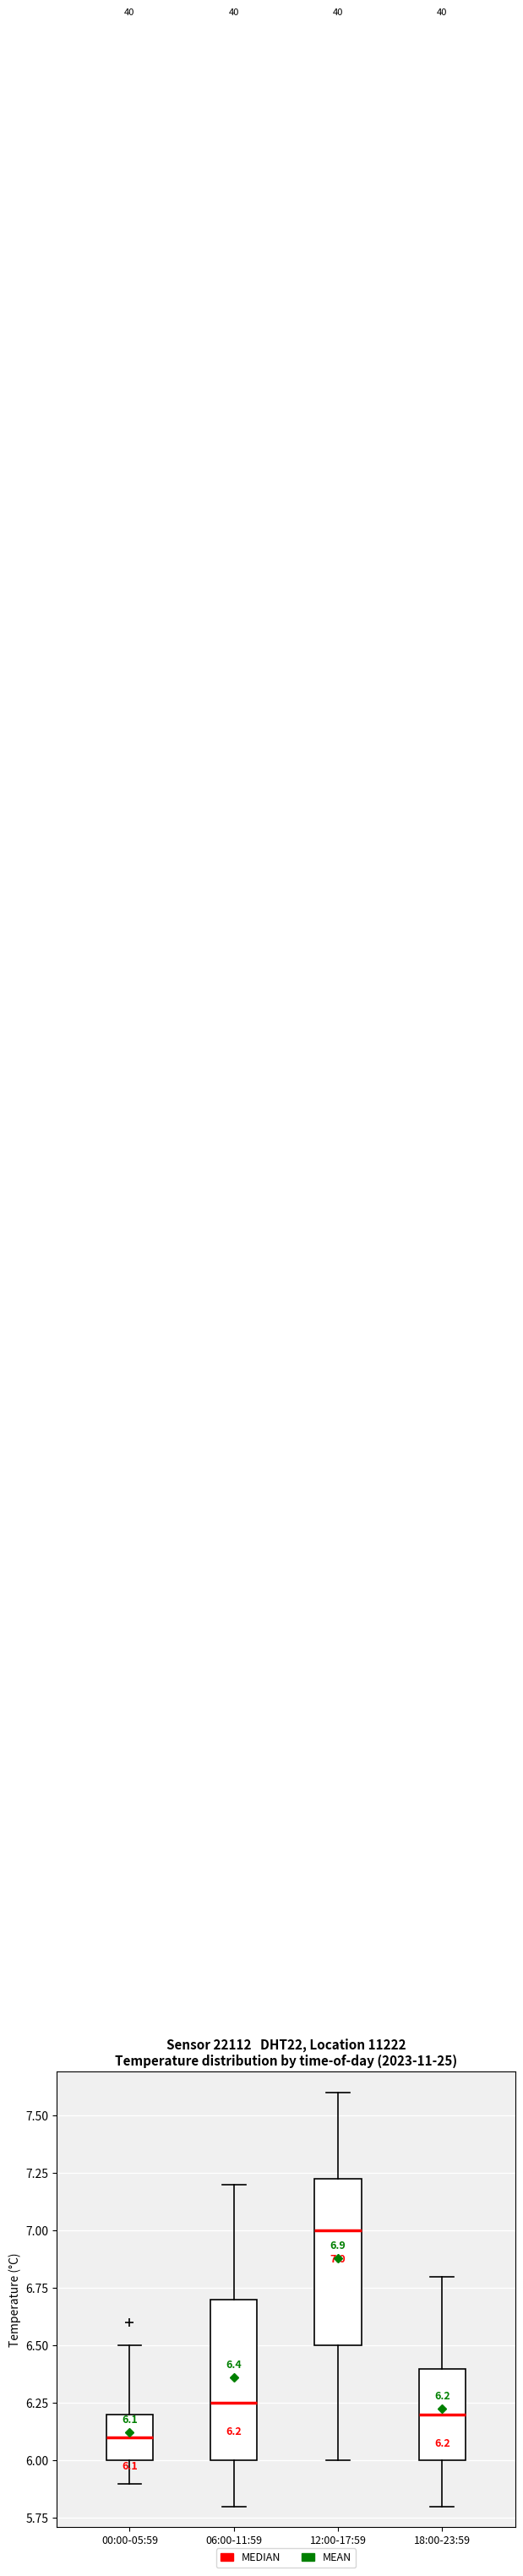

Which box's median line is the highest?

12:00-17:59